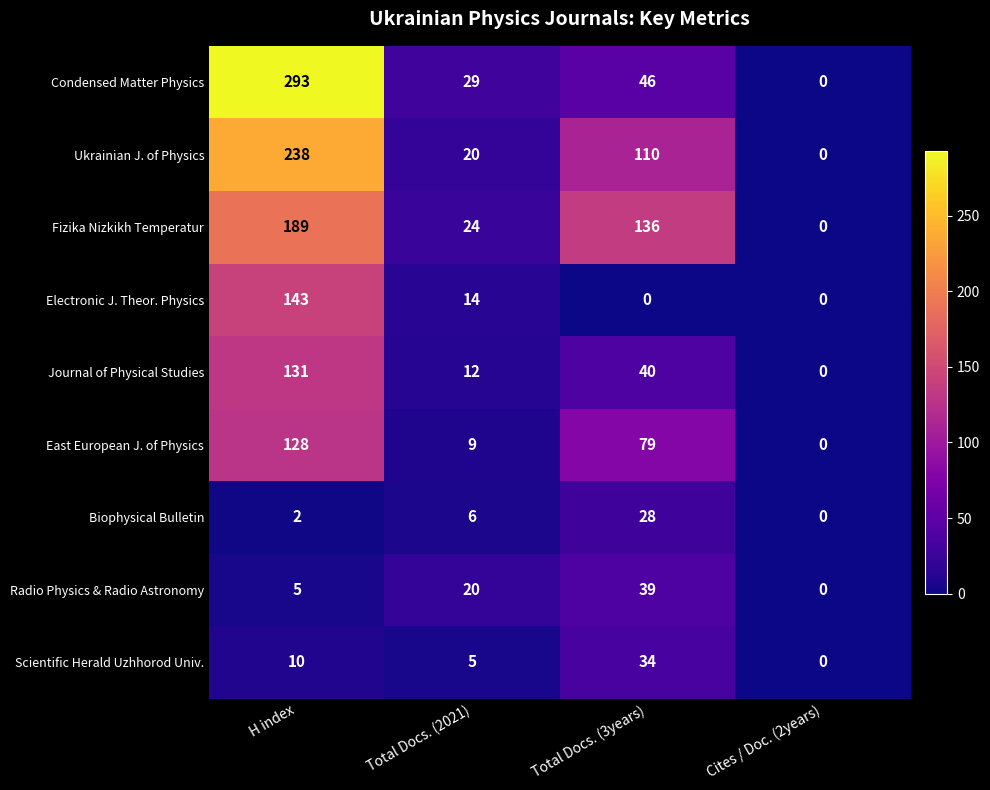

At which label is Scientific Herald Uzhhorod Univ. closest to 17?

H index